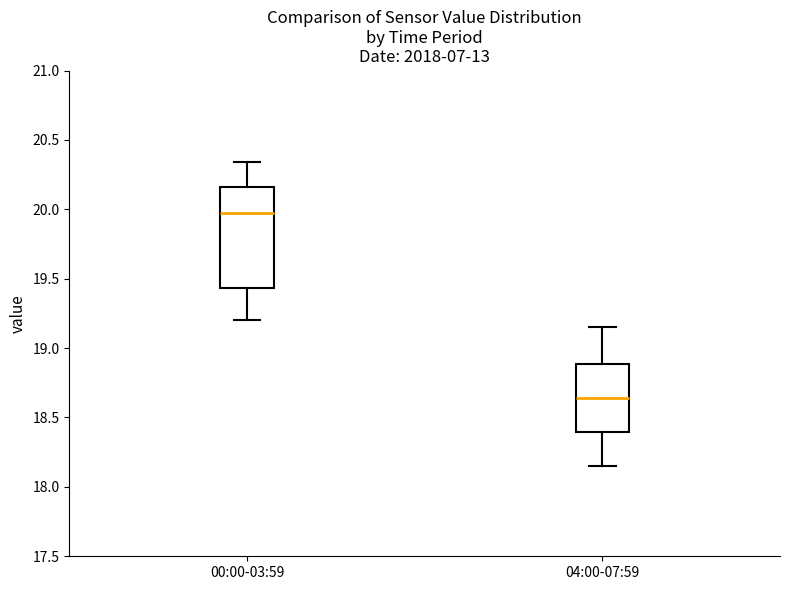

Which box is the tallest, from its lower edge to its upper edge?

00:00-03:59